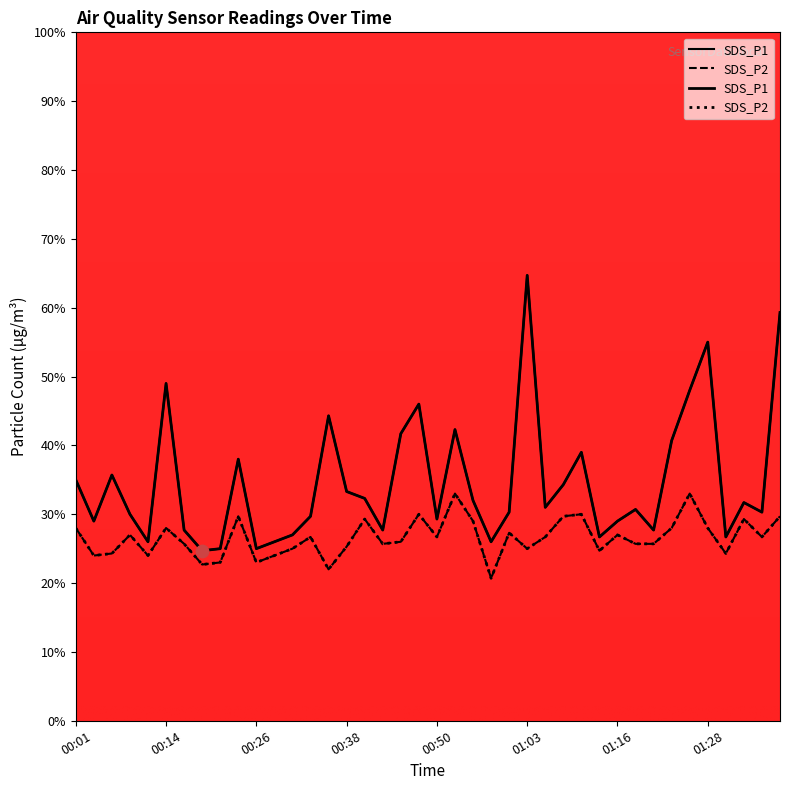

What are all the series names shown in the legend?

SDS_P1, SDS_P2